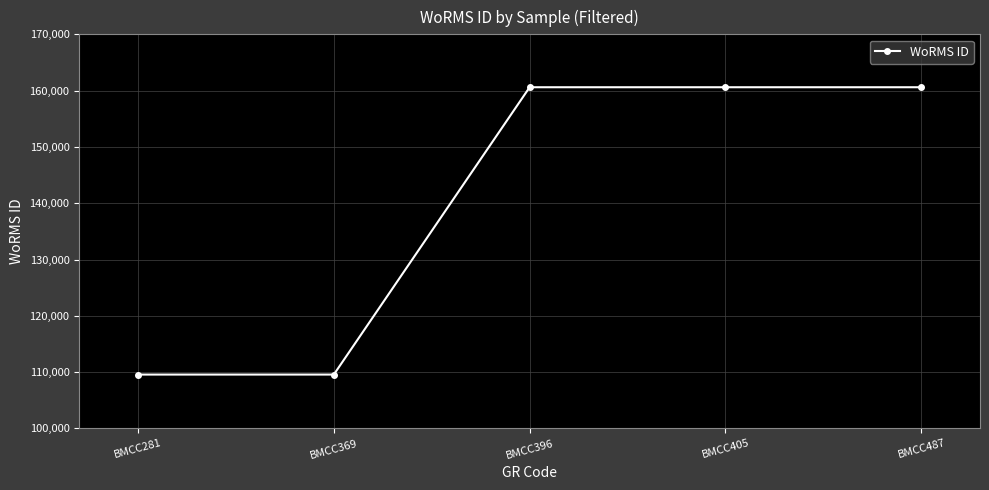

Reading right to left, list all the values displayed in this chart.

160602	160602	160602	109566	109566